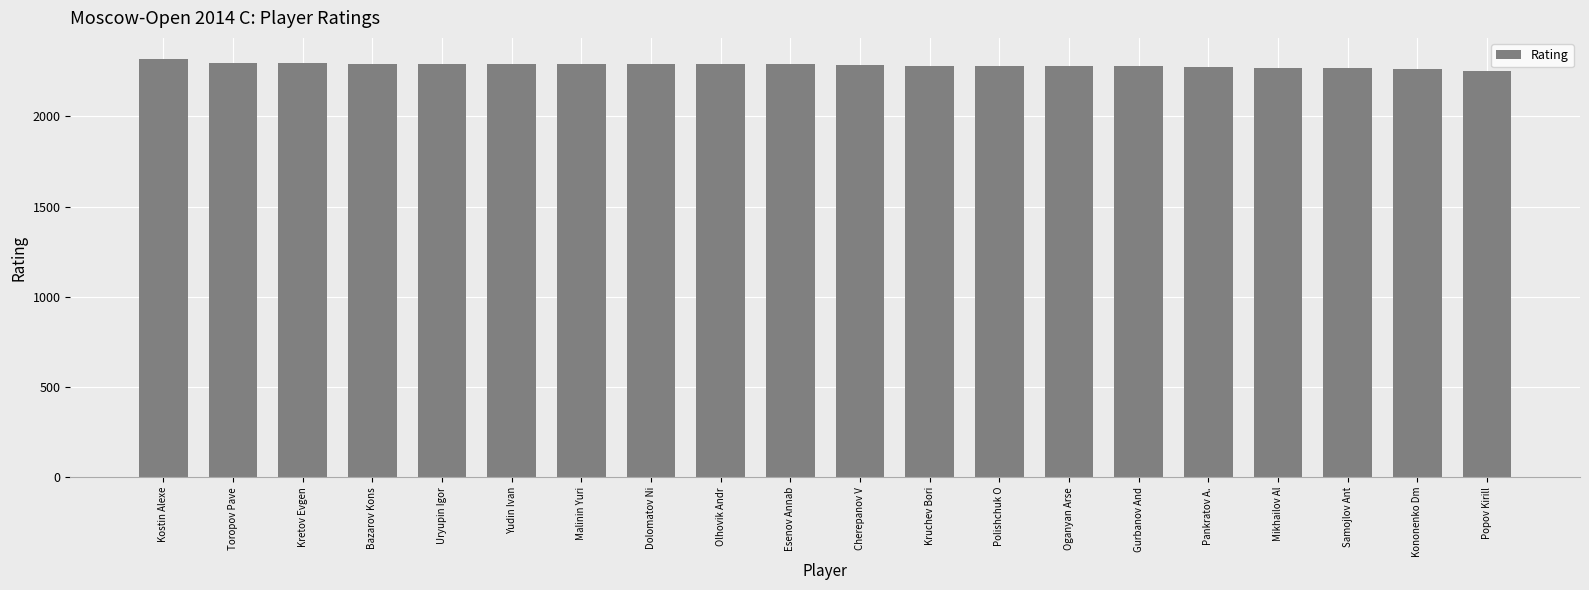

What is the sum of the values at Dolomatov Ni and Uryupin Igor?

4583